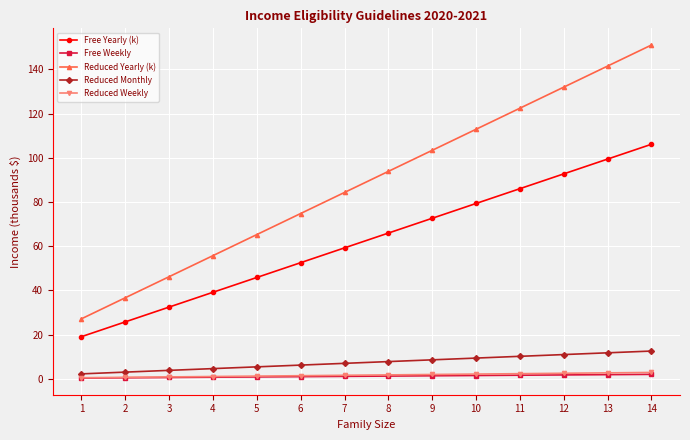

At which category does the chart reach its peak across all series?

14